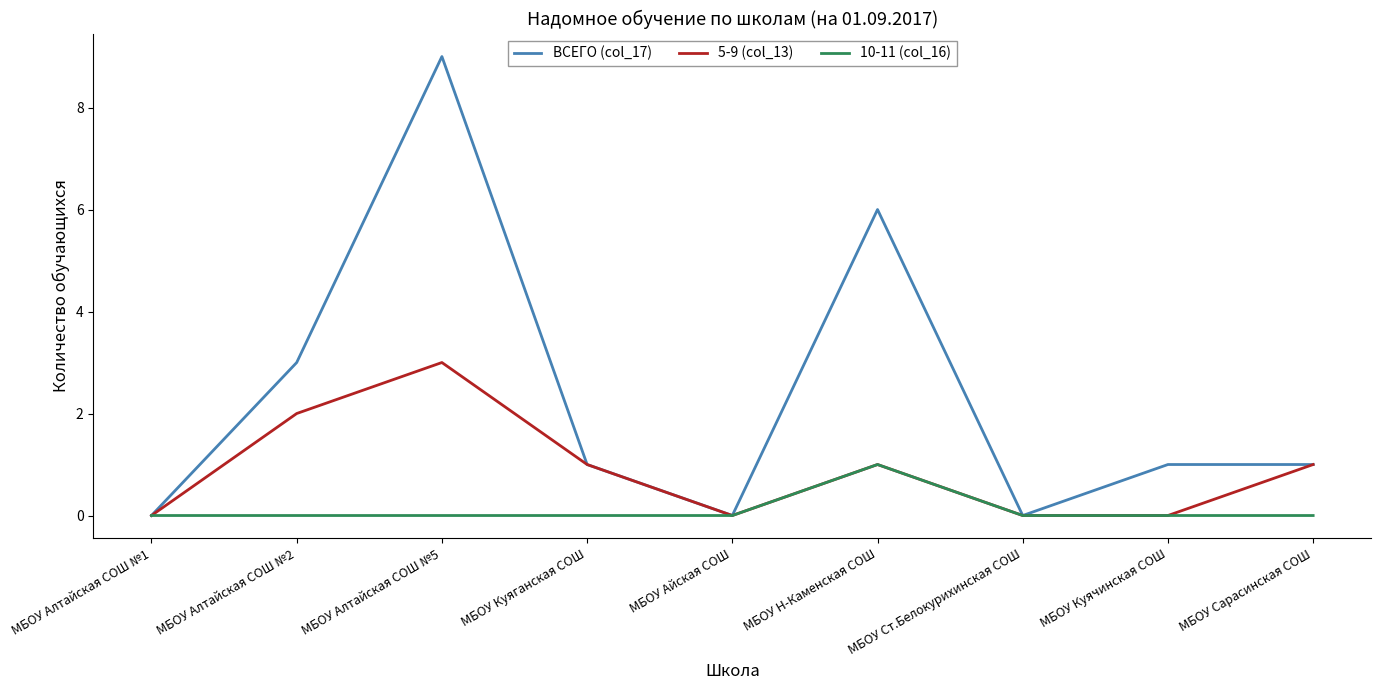

What are all the series names shown in the legend?

ВСЕГО (col_17), 5-9 (col_13), 10-11 (col_16)